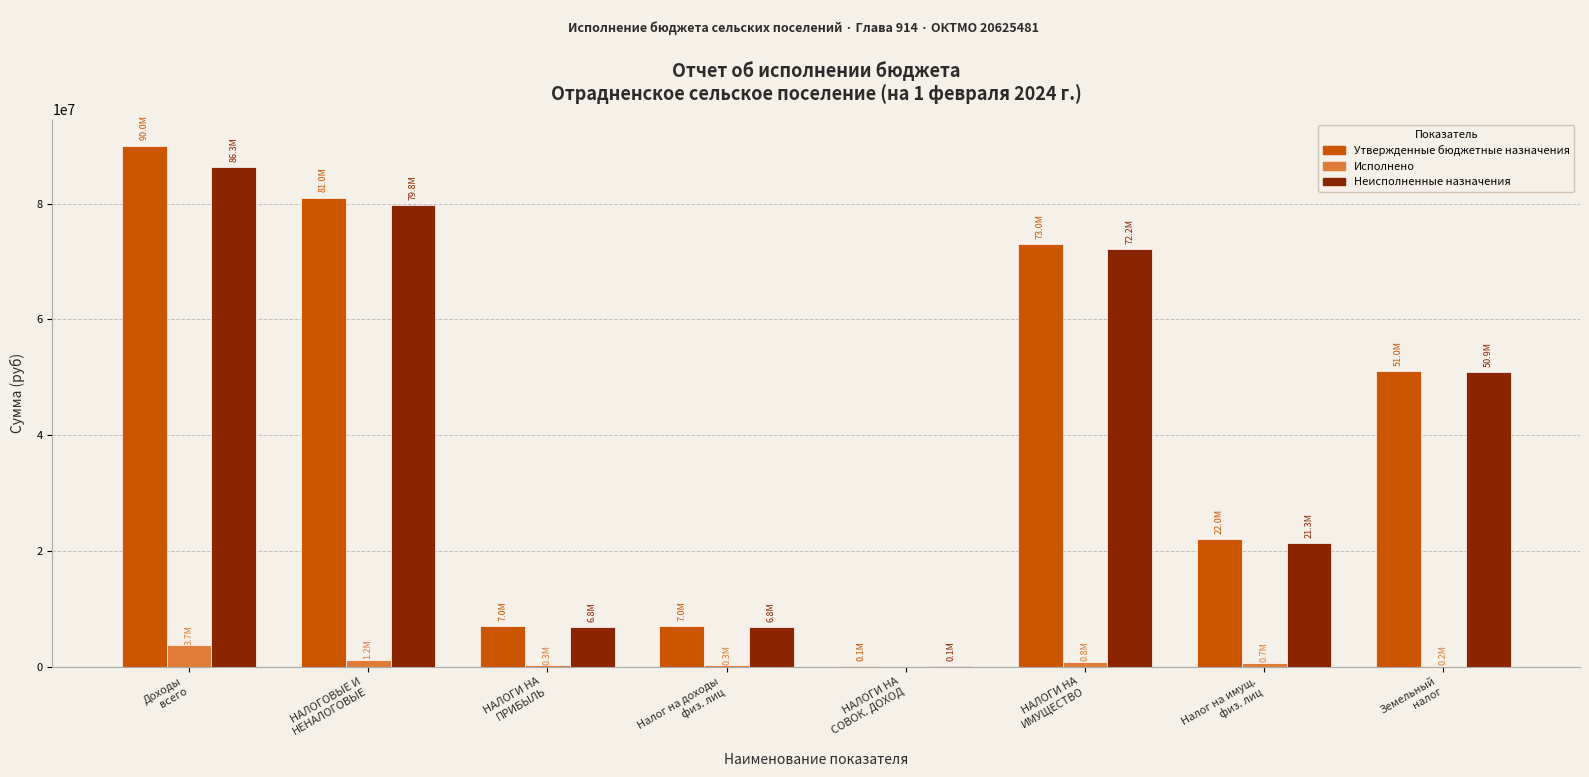

What is the highest value of the Исполнено series?

3745686.4